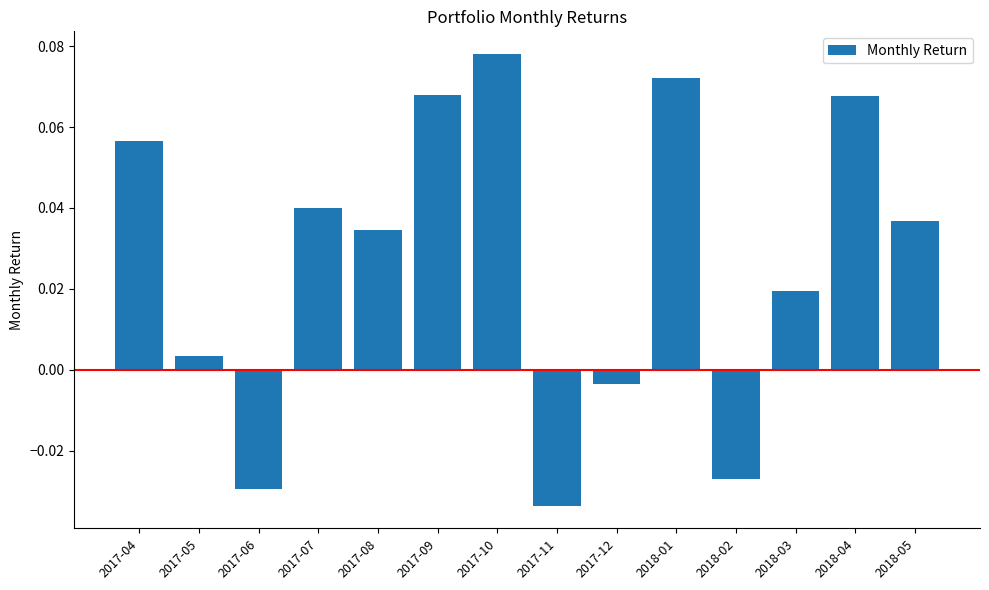

What is the sum of all values?

0.4